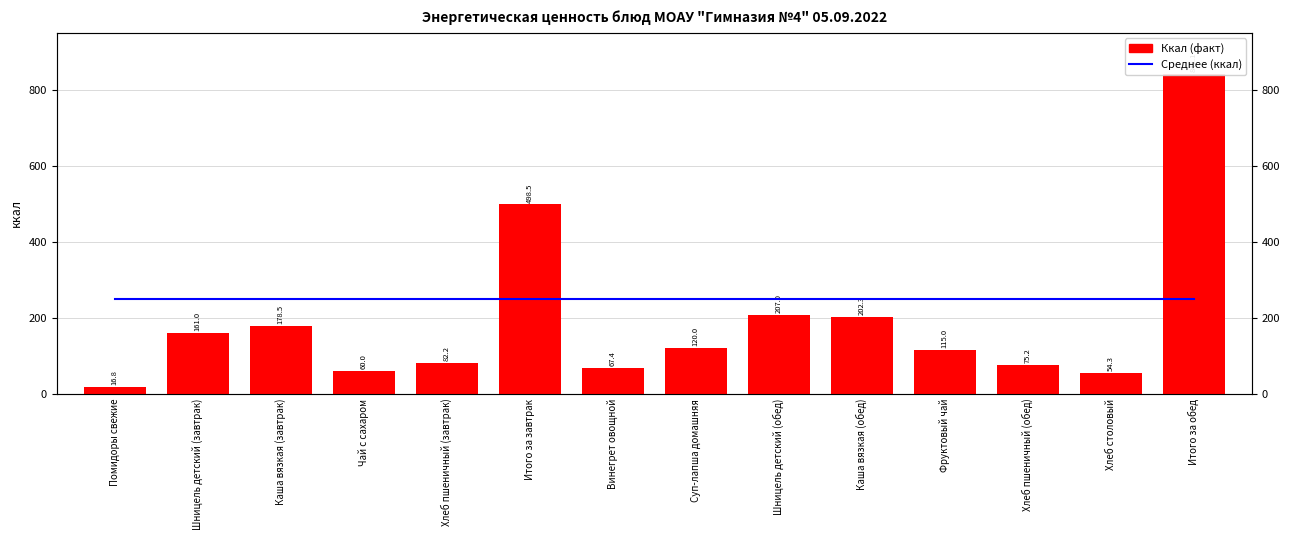

What position from the left is Хлеб столовый?

13